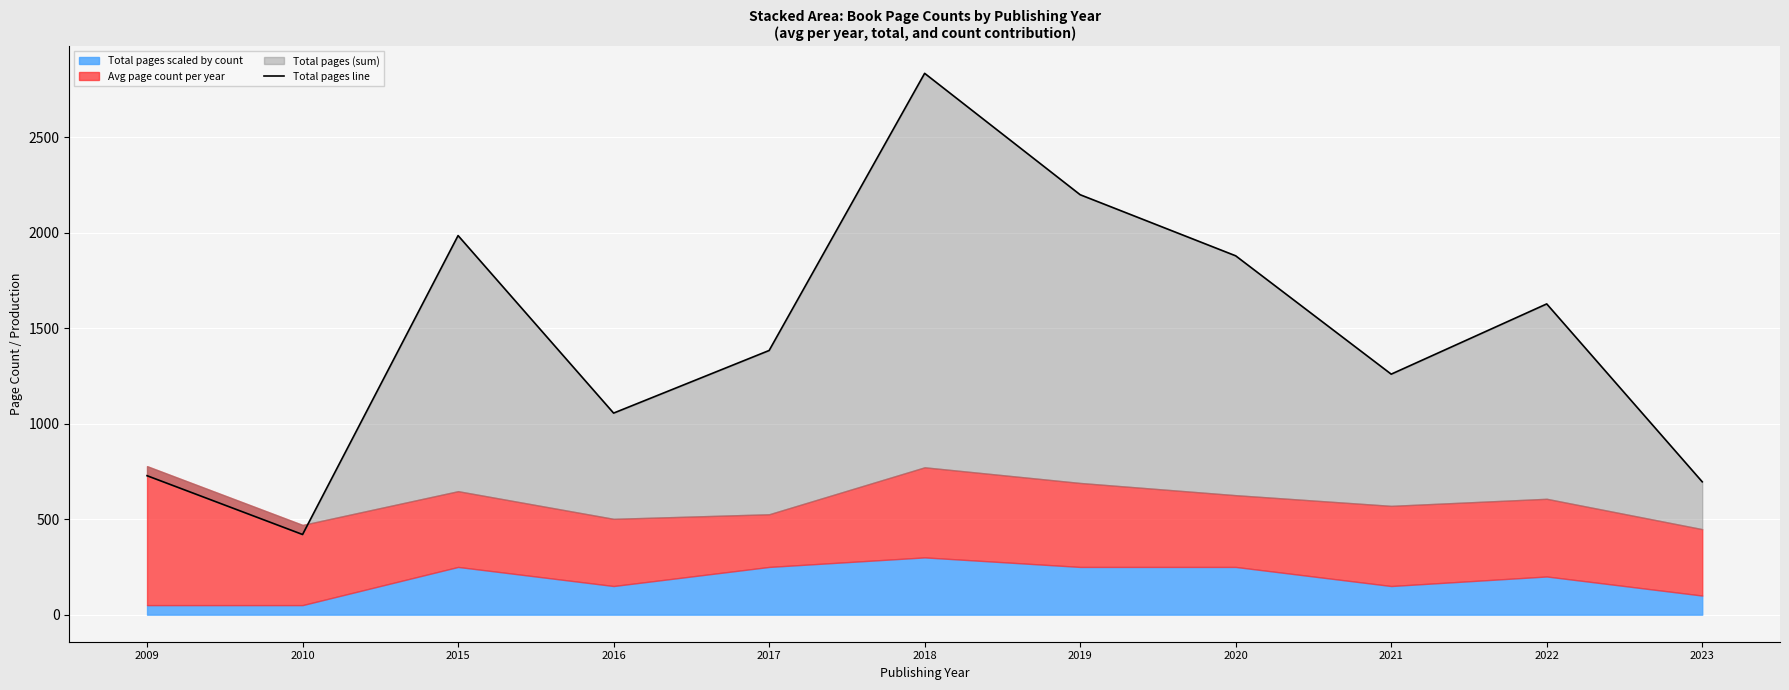

At which label is the value closest to 1628?

2022